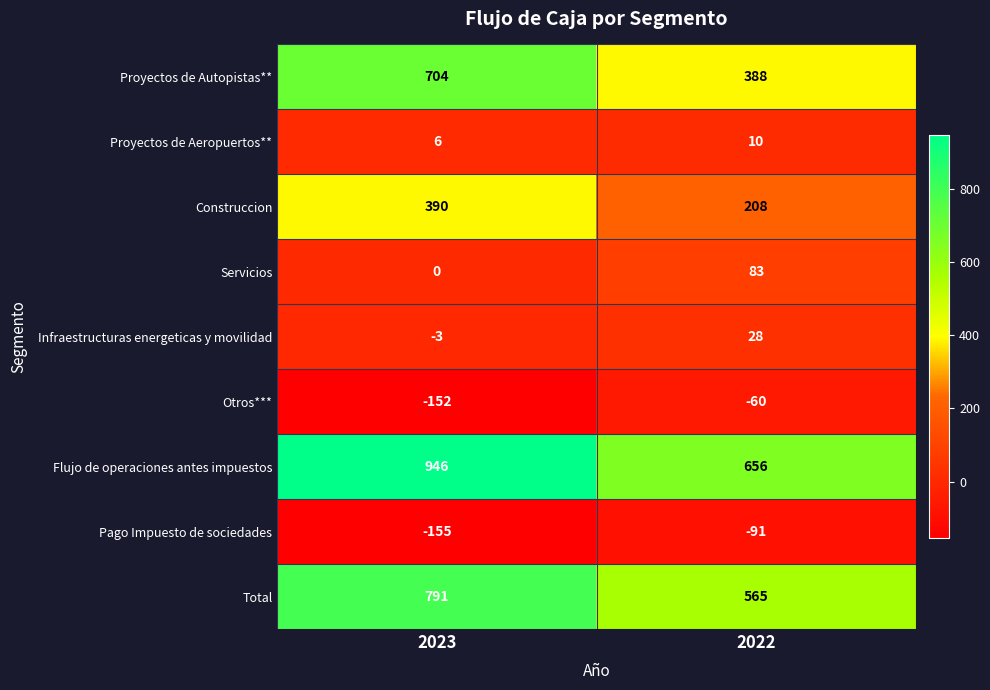

How many series are shown in this chart?

9